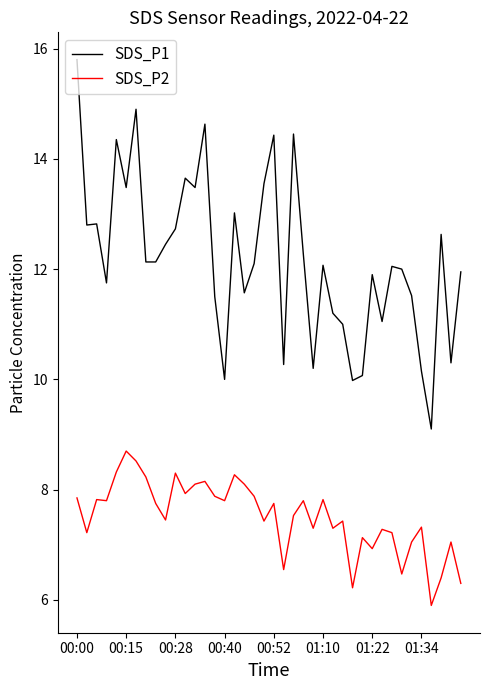

Which series has the largest total across all categories?

SDS_P1